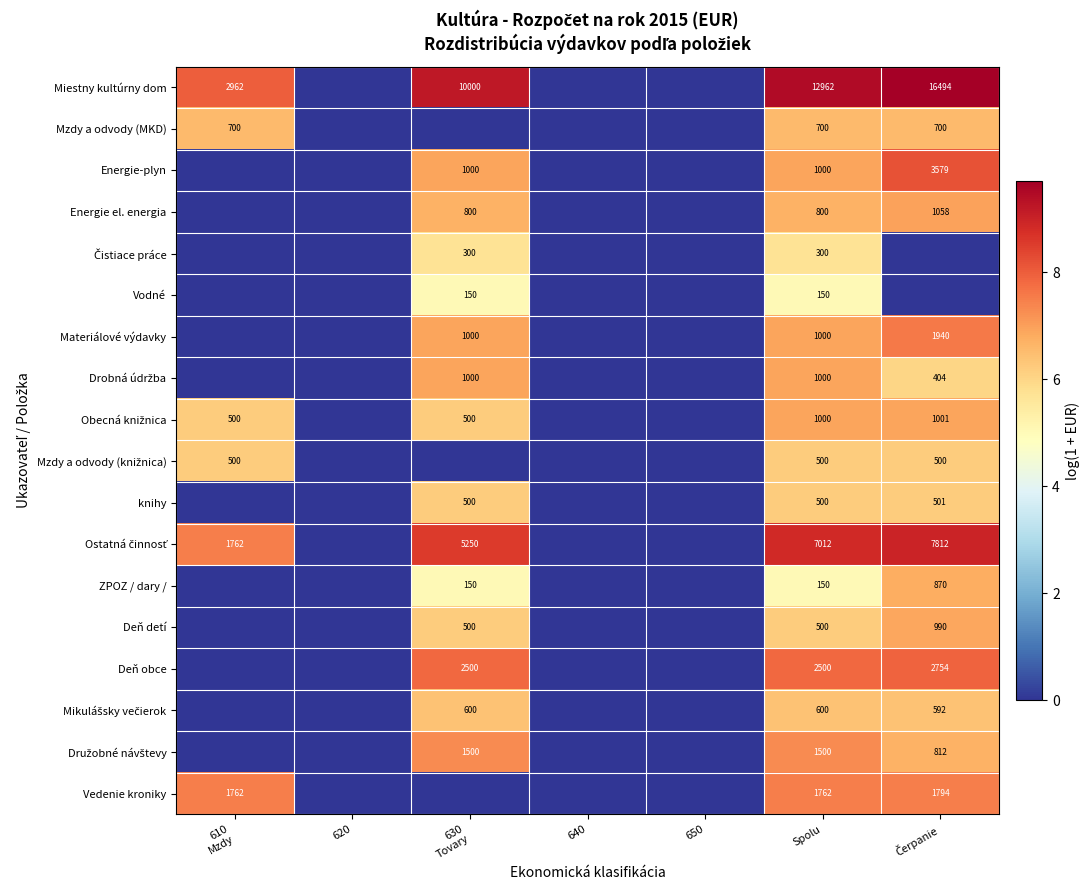

Which label corresponds to the largest value in the chart?

Čerpanie